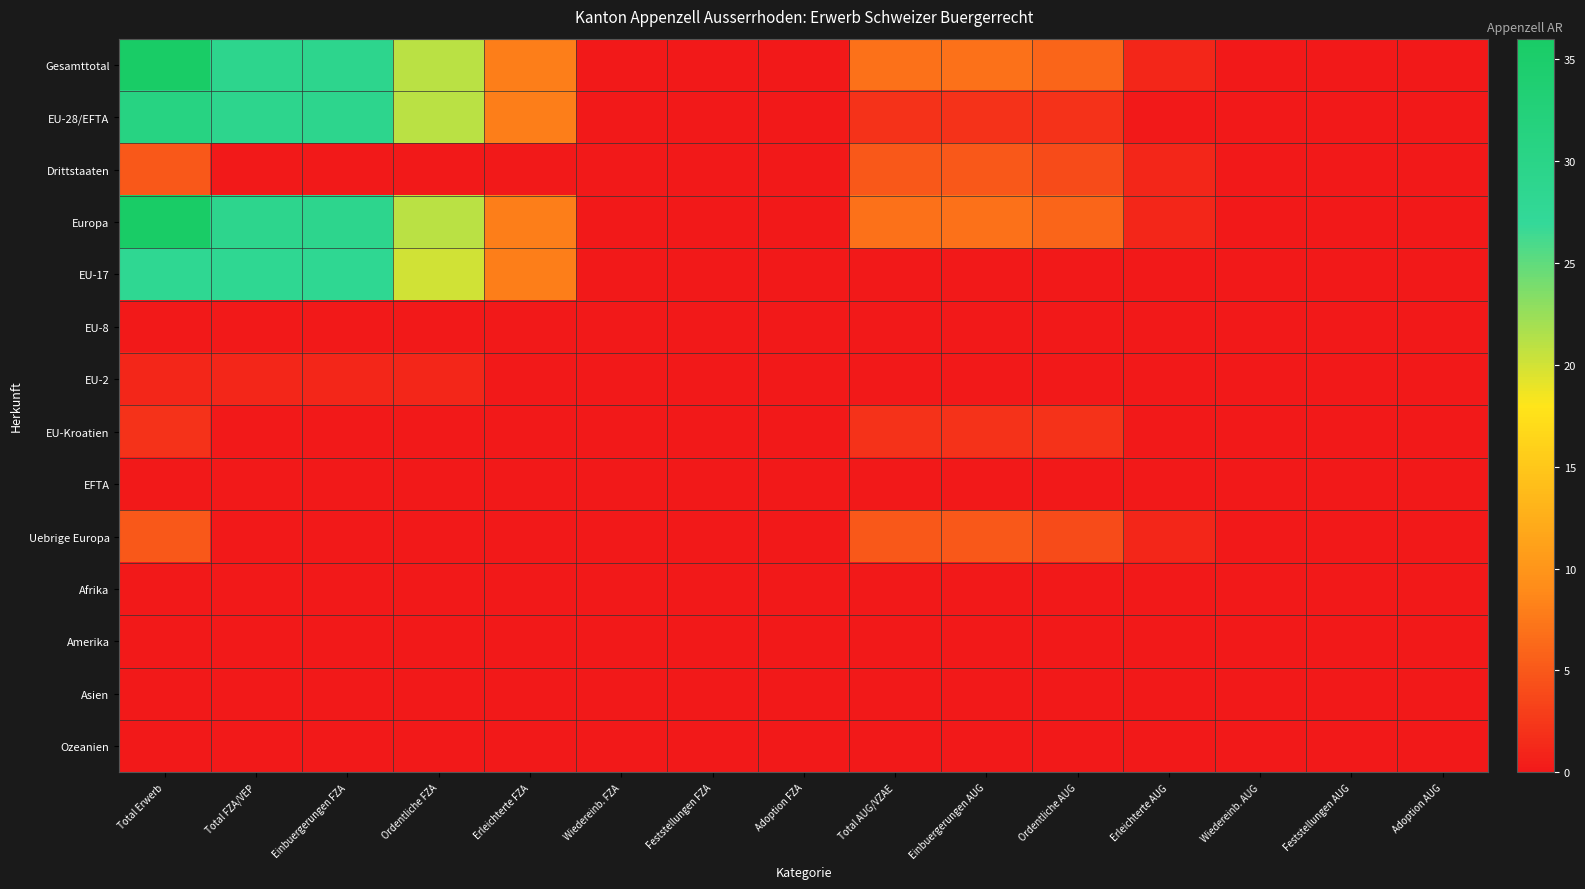

List the series in order of their peak value, lowest first.

EU-8, EFTA, Afrika, Amerika, Asien, Ozeanien, EU-2, EU-Kroatien, Drittstaaten, Uebrige Europa, EU-17, EU-28/EFTA, Gesamttotal, Europa